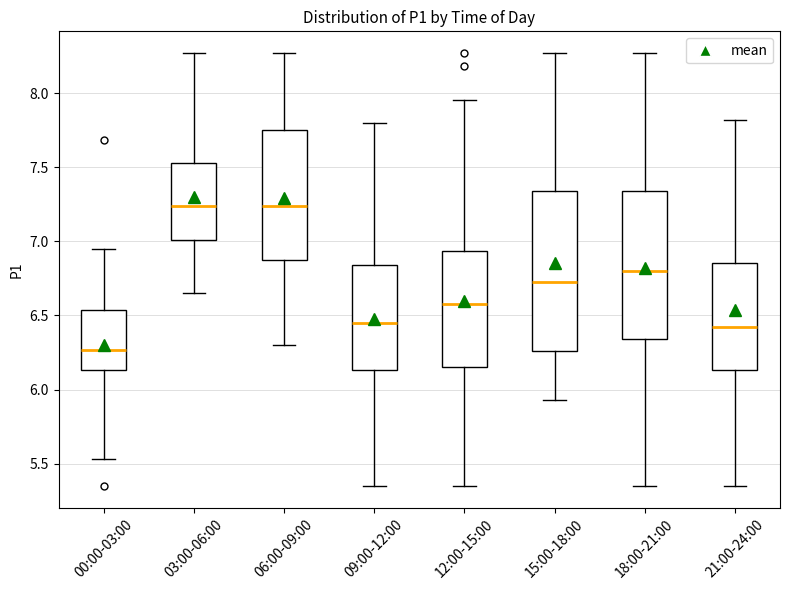

Reading left to right, transcribe this box plot: for each box, give where its median line is, the range the box spans, and where its two whiskers end, as read against the y-axis. The values are not printed on the chart, so give them approximately, as read against the axis.

00:00-03:00: median 6.25, box 6.15 to 6.55, whiskers 5.55 to 6.95
03:00-06:00: median 7.25, box 7.00 to 7.55, whiskers 6.65 to 8.25
06:00-09:00: median 7.25, box 6.90 to 7.75, whiskers 6.30 to 8.25
09:00-12:00: median 6.45, box 6.15 to 6.85, whiskers 5.35 to 7.80
12:00-15:00: median 6.60, box 6.15 to 6.95, whiskers 5.35 to 7.95
15:00-18:00: median 6.75, box 6.25 to 7.35, whiskers 5.95 to 8.25
18:00-21:00: median 6.80, box 6.35 to 7.35, whiskers 5.35 to 8.25
21:00-24:00: median 6.45, box 6.15 to 6.85, whiskers 5.35 to 7.80